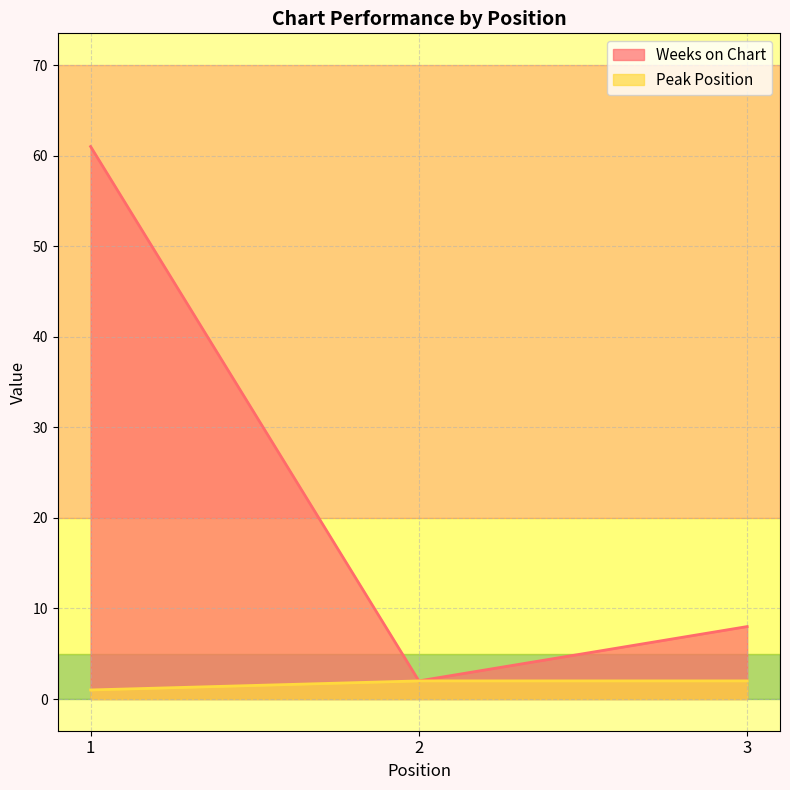

Is it true that Peak Position equals 2 at 2?

True